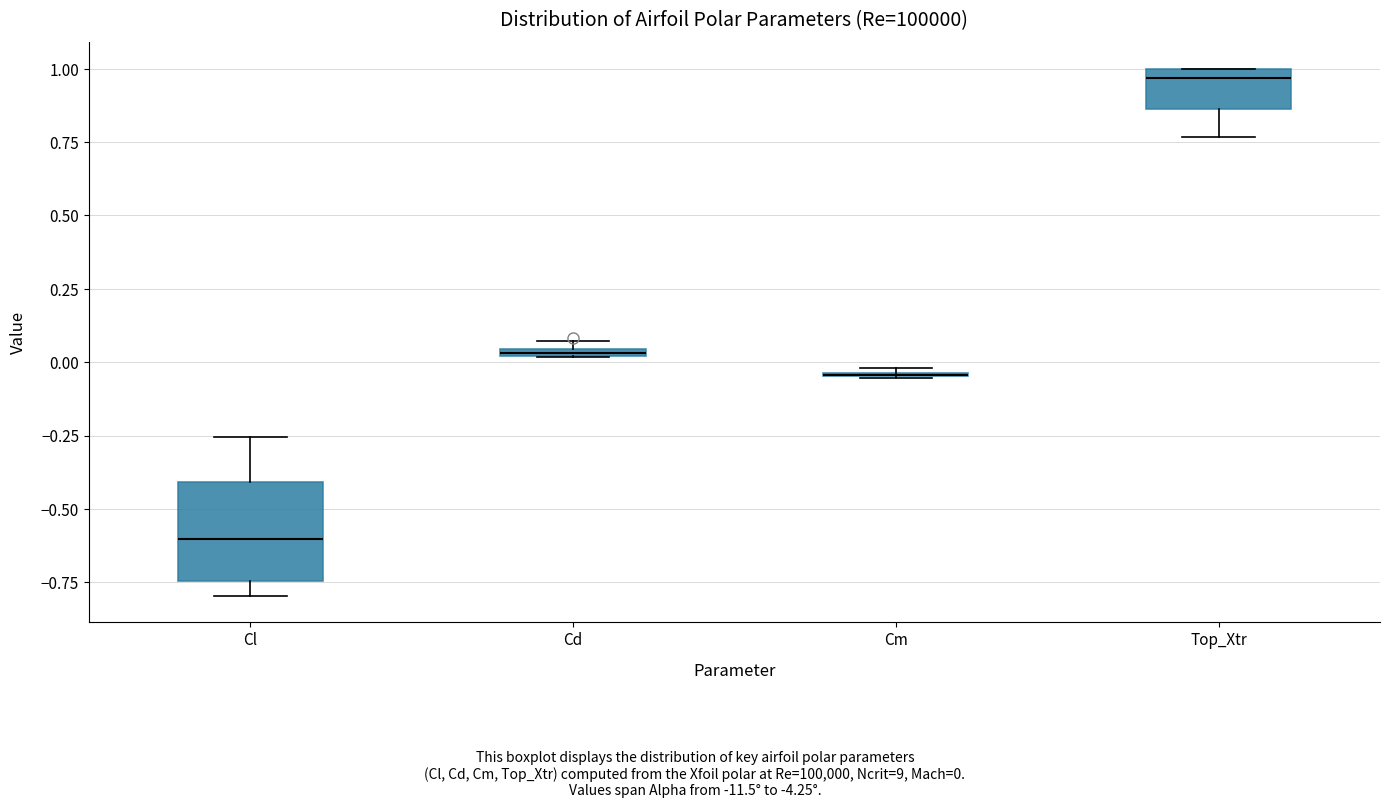

Where is the lower edge of the box for Top_Xtr on the y-axis? The values are not printed on the chart, so give them approximately, as read against the axis.

0.85